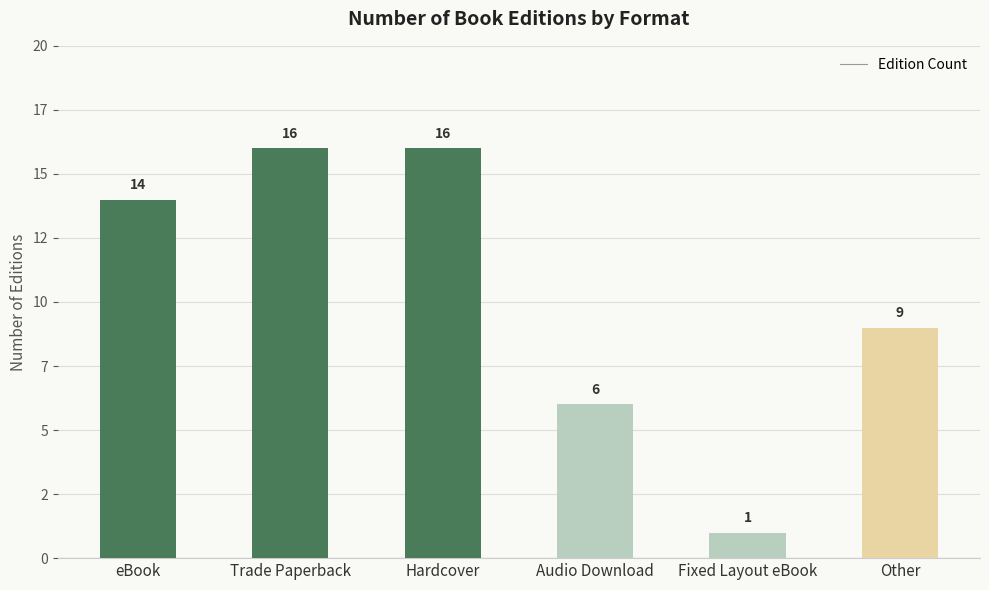

What is the average value?

10